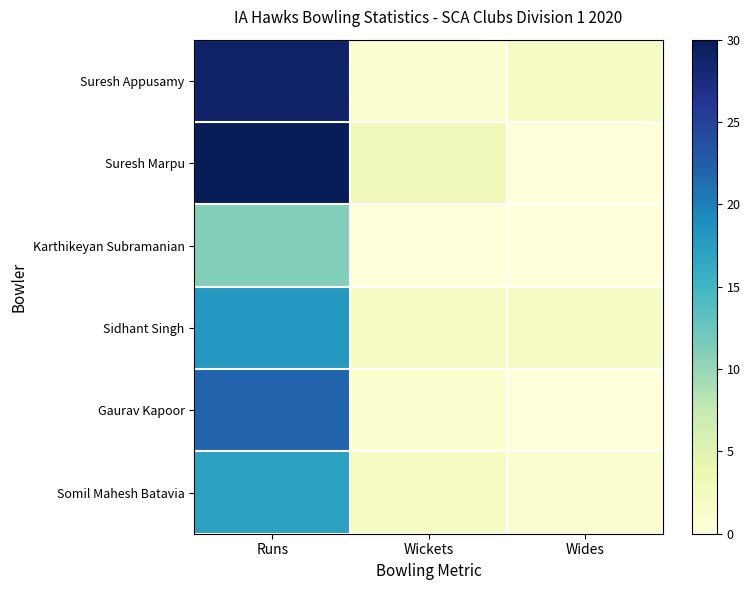

How many series are shown in this chart?

6